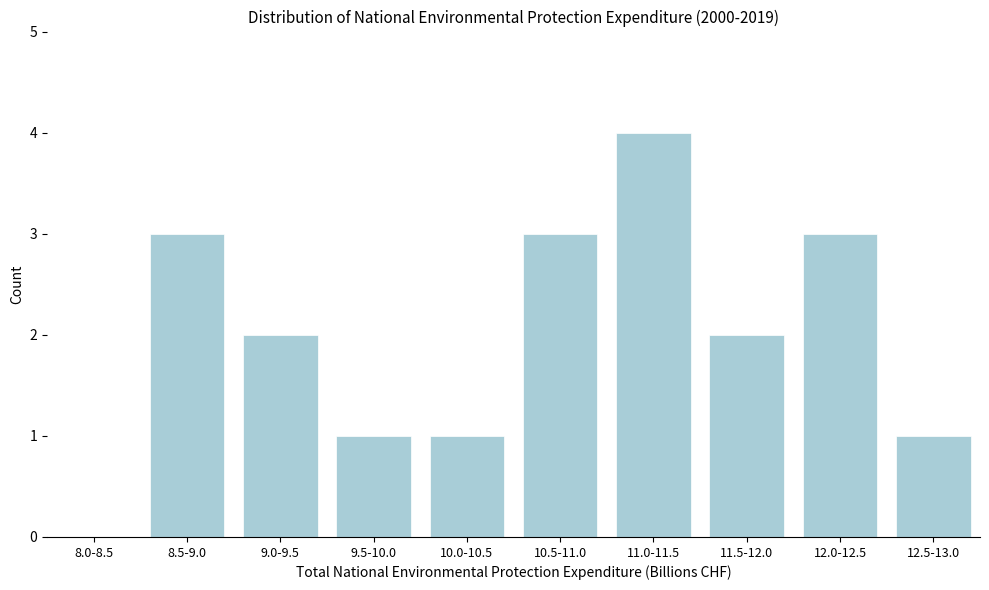

Reading left to right, extract all data points from this chart.

8.0-8.5=0	8.5-9.0=3	9.0-9.5=2	9.5-10.0=1	10.0-10.5=1	10.5-11.0=3	11.0-11.5=4	11.5-12.0=2	12.0-12.5=3	12.5-13.0=1